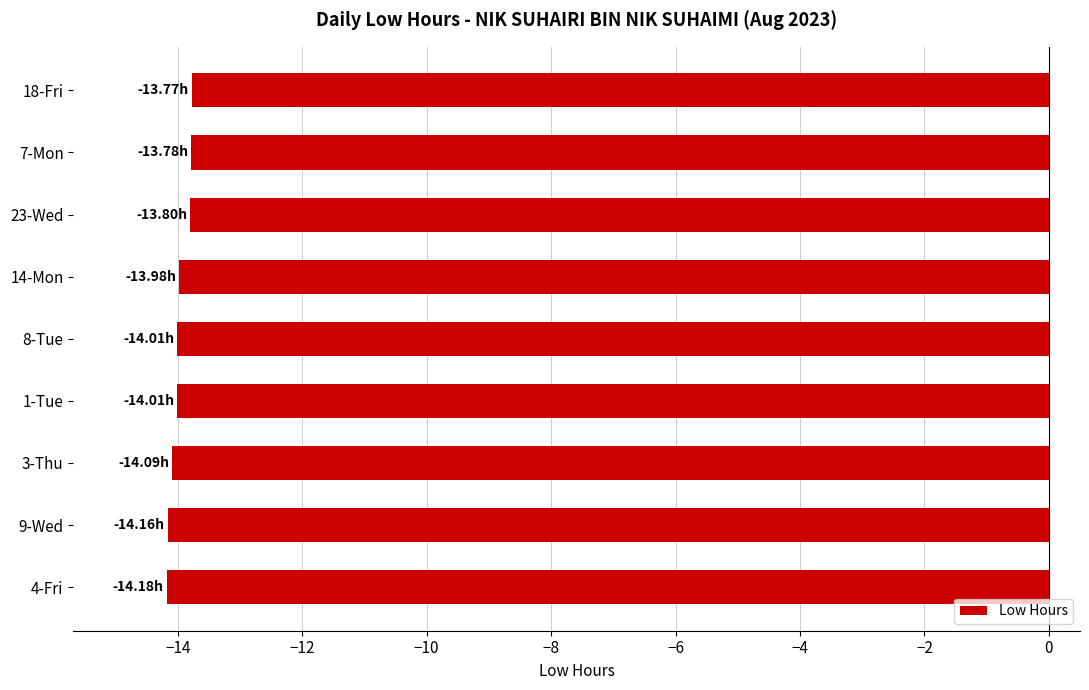

Count the number of categories in the chart.

9